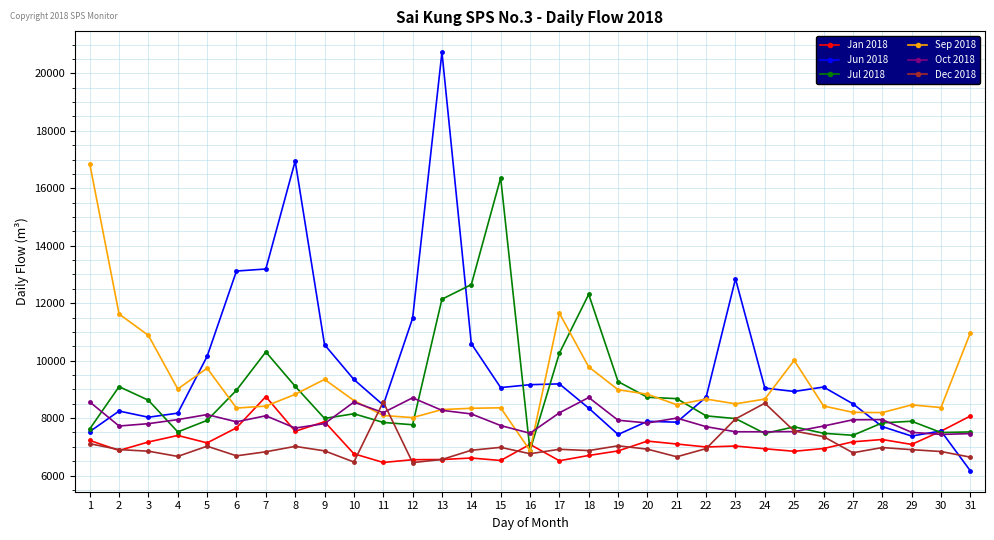

What is the value of the Jul 2018 point at the 12th from the left?

7767